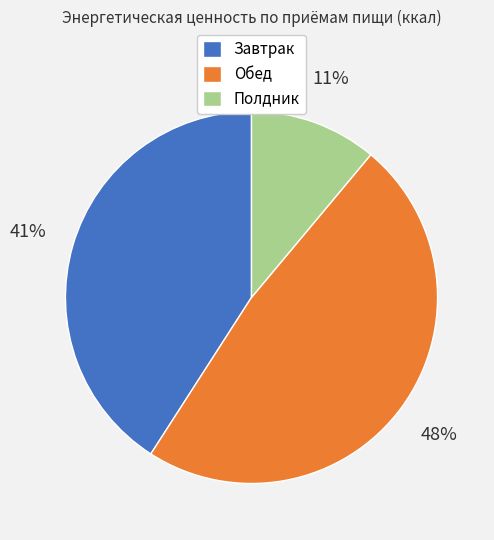

Count the number of slices in the pie.

3